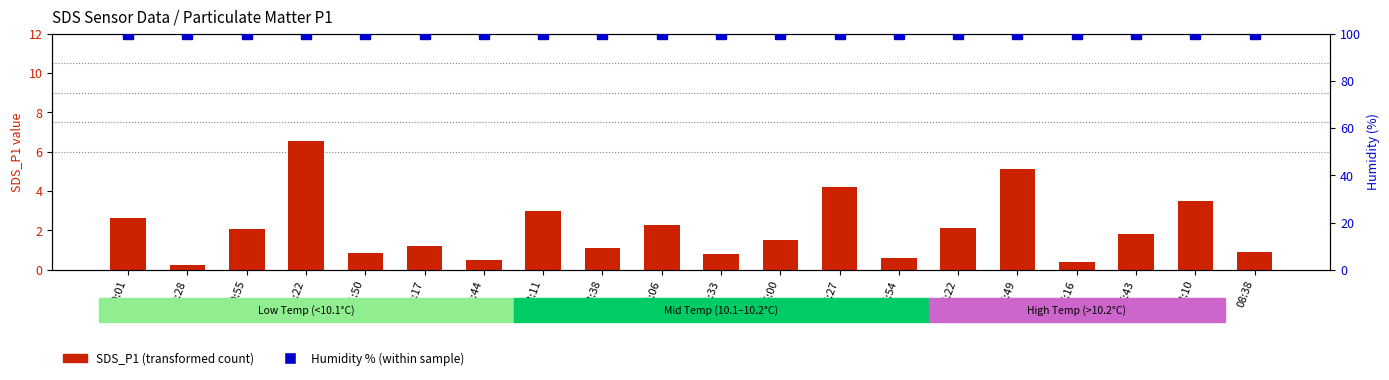

What is the sum of the SDS_P1 (transformed count) values at 03:11 and 01:50?

3.9